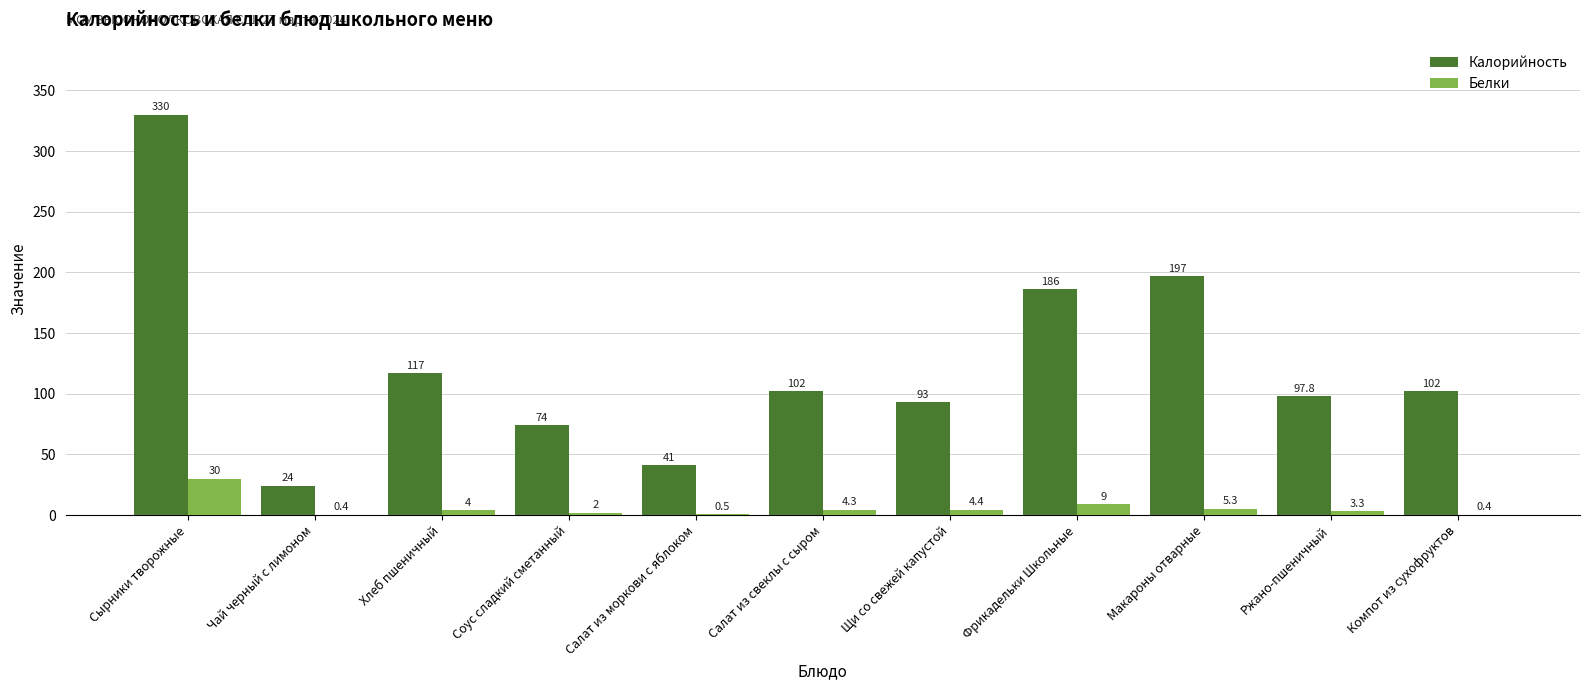

Between Соус сладкий сметанный and Фрикадельки Школьные, which series saw the biggest shift?

Калорийность